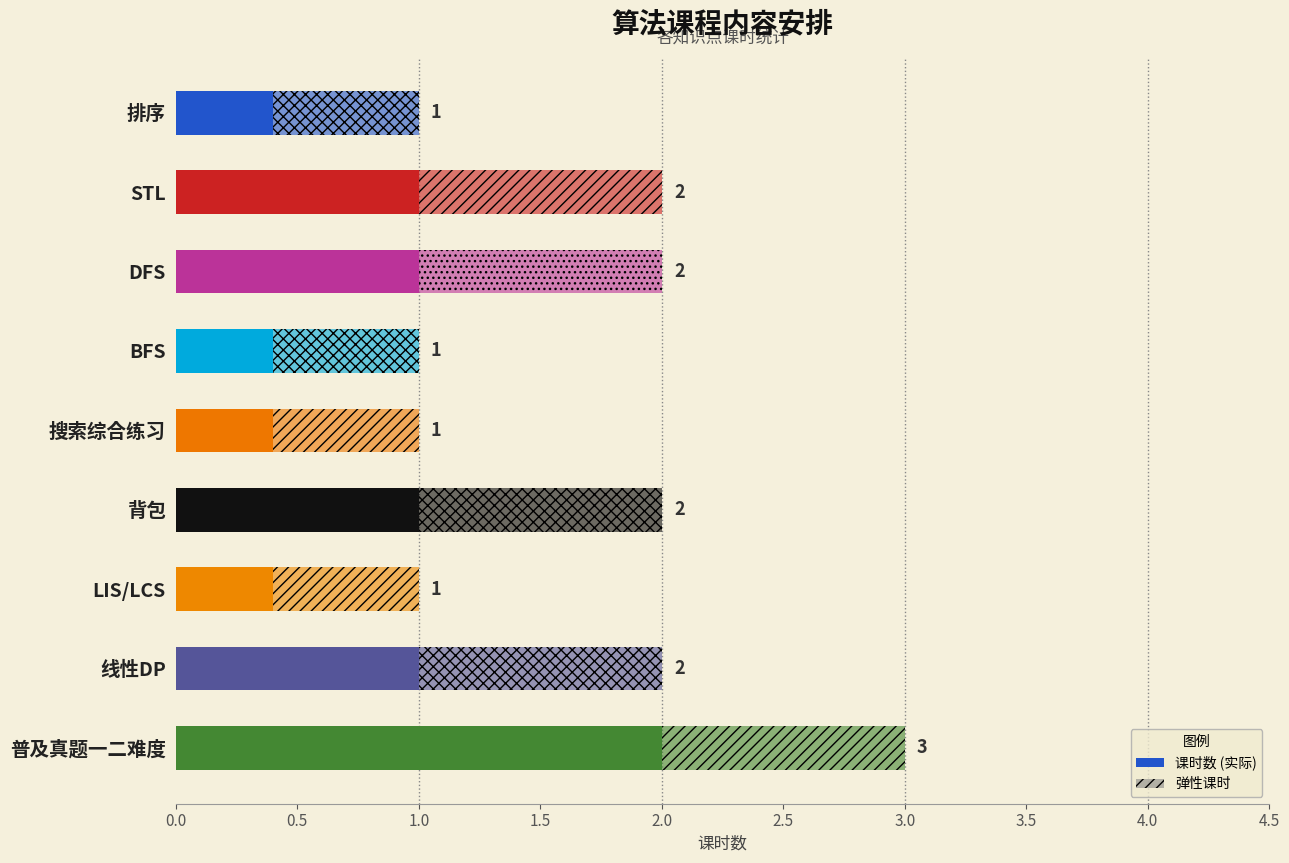

What is the difference between the values at 搜索综合练习 and 线性DP?

1